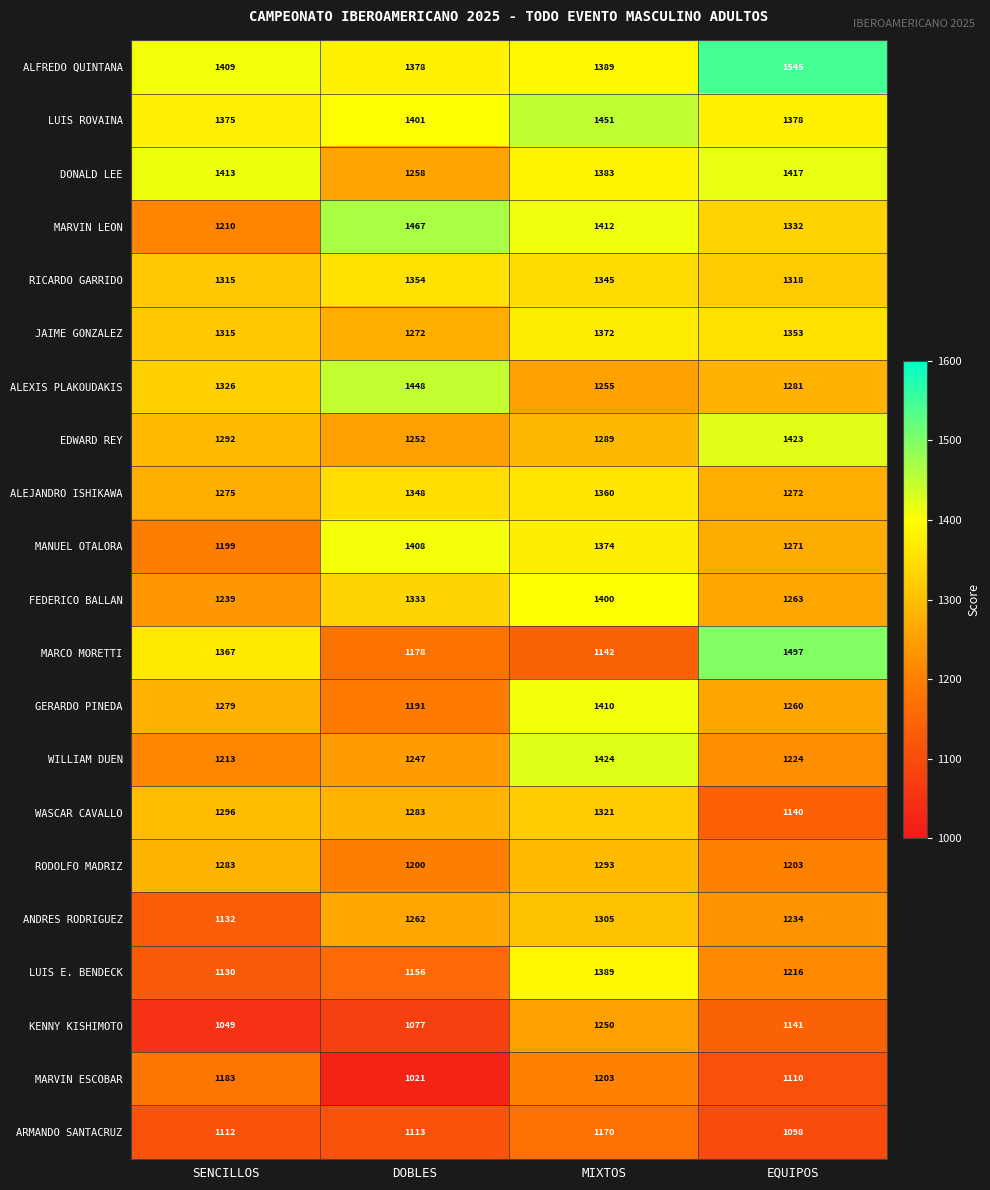

Is it true that MANUEL OTALORA equals 2225 at DOBLES?

False